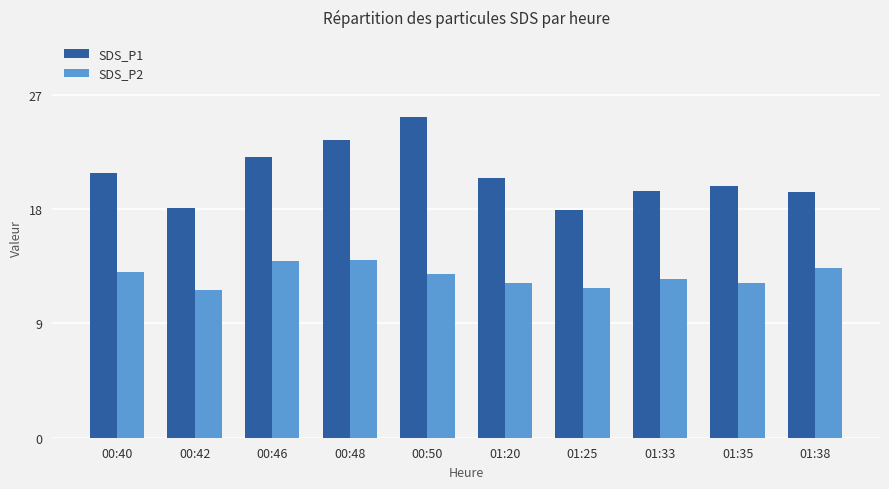

What is the value of the SDS_P2 bar at the 4th from the left?

14.0